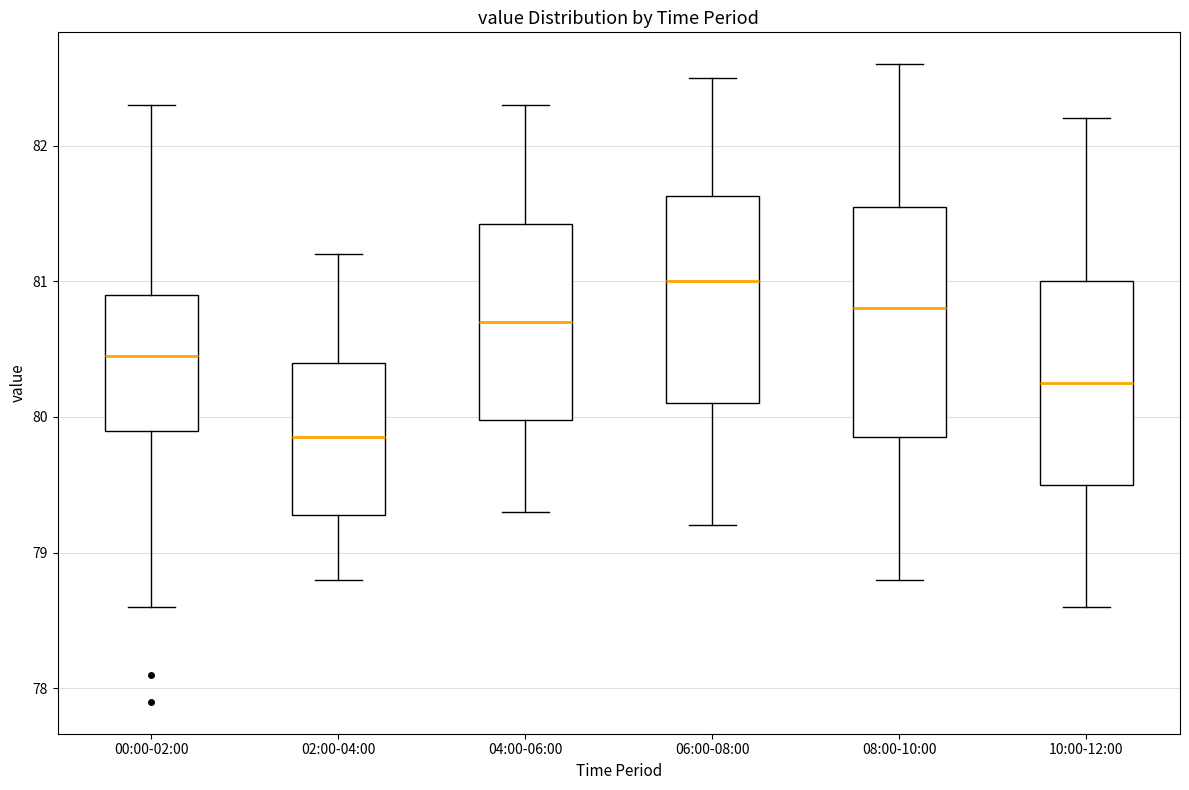

Reading left to right, read every box against the y-axis: the position of its median line, the range the box covers, and the ends of its whiskers. The values are not printed on the chart, so give them approximately, as read against the axis.

00:00-02:00: median 80.5, box 79.9 to 80.9, whiskers 78.6 to 82.3
02:00-04:00: median 79.9, box 79.3 to 80.4, whiskers 78.8 to 81.2
04:00-06:00: median 80.7, box 80.0 to 81.4, whiskers 79.3 to 82.3
06:00-08:00: median 81.0, box 80.1 to 81.6, whiskers 79.2 to 82.5
08:00-10:00: median 80.8, box 79.9 to 81.6, whiskers 78.8 to 82.6
10:00-12:00: median 80.3, box 79.5 to 81.0, whiskers 78.6 to 82.2